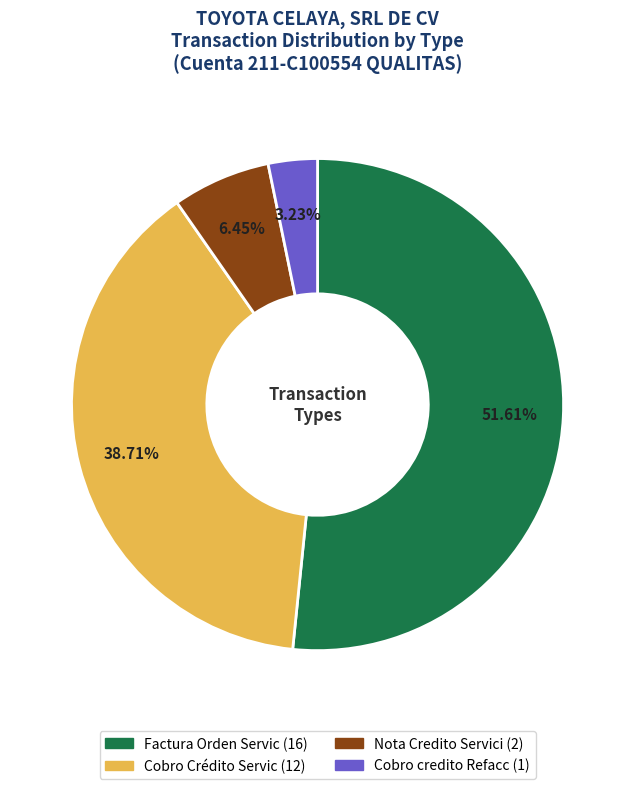

Approximately how many times larger is the value at Cobro credito Refacc compared to Factura Orden Servic?

0.1